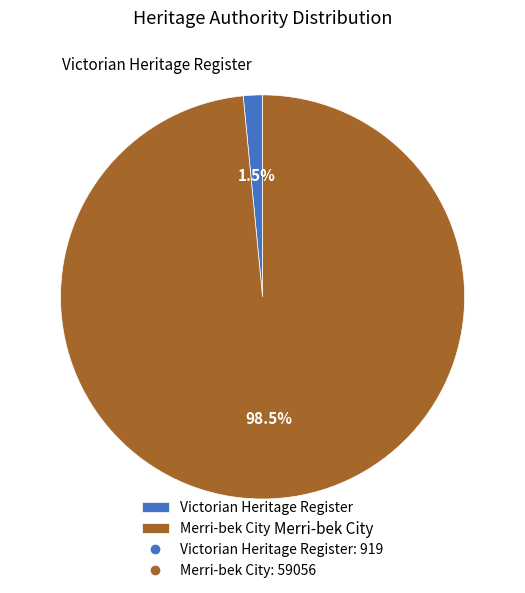

How many segments does this pie chart have?

2